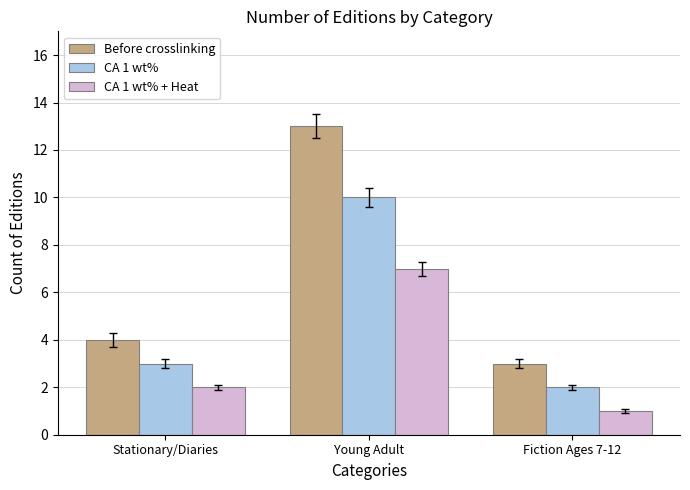

Is the value of CA 1 wt% + Heat at Stationary/Diaries greater than the value of CA 1 wt% at Stationary/Diaries?

No